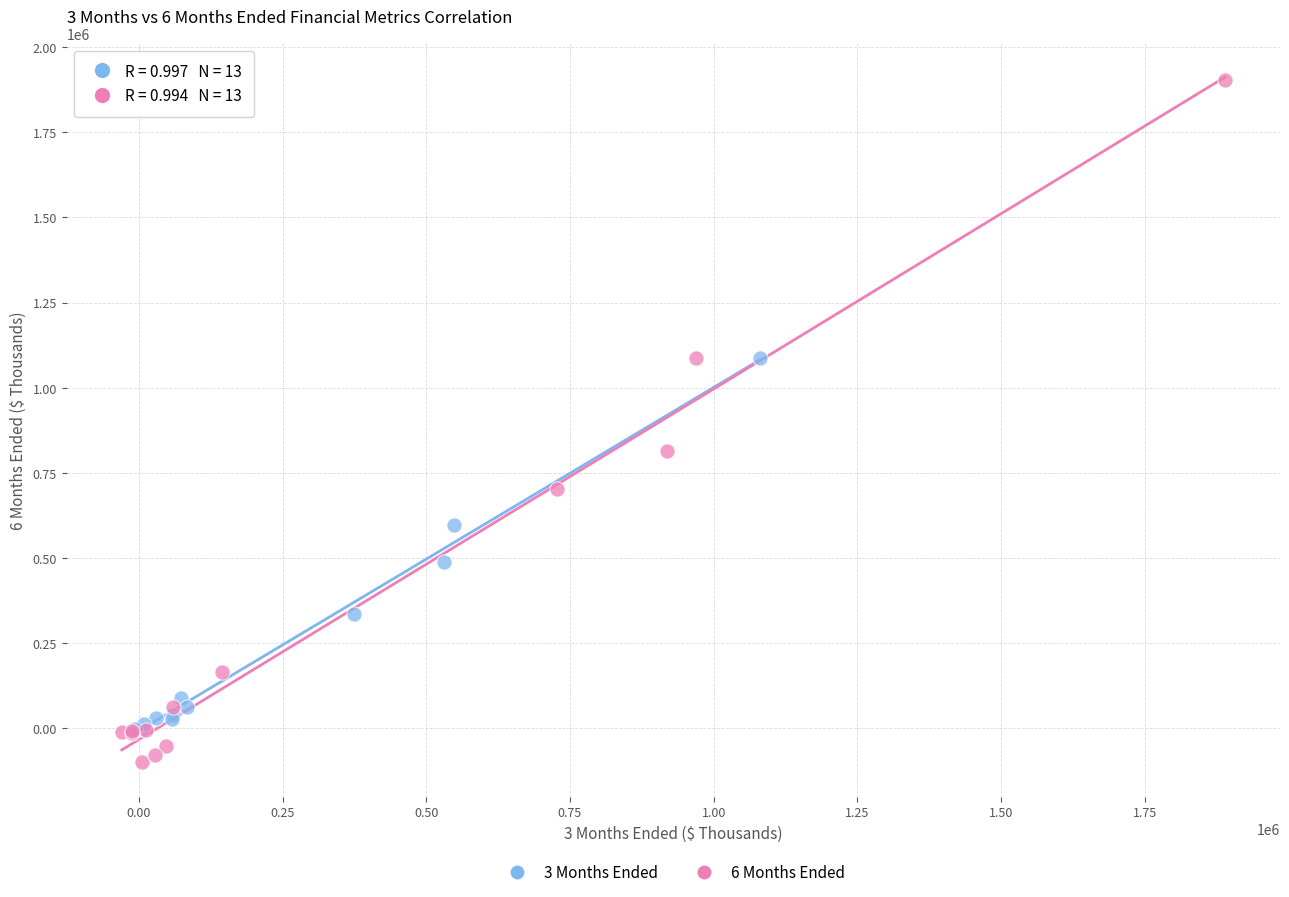

Which series contains the highest Y value?

6 Months Ended